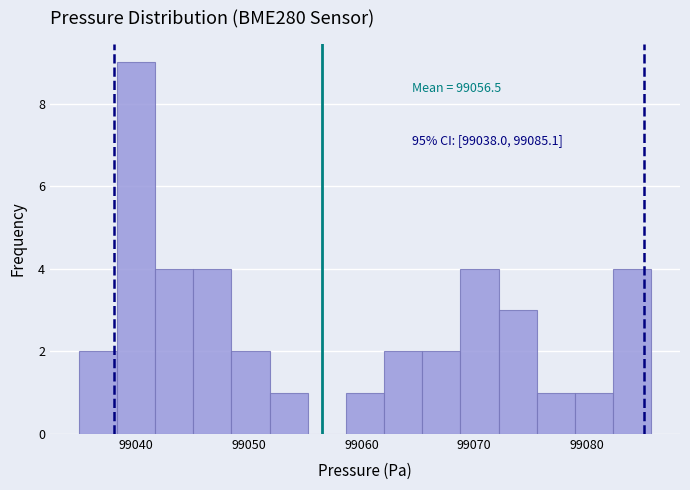

Around what value on the x-axis is the tallest bar? Give the approximate position of its centre, as read against the axis.

99040